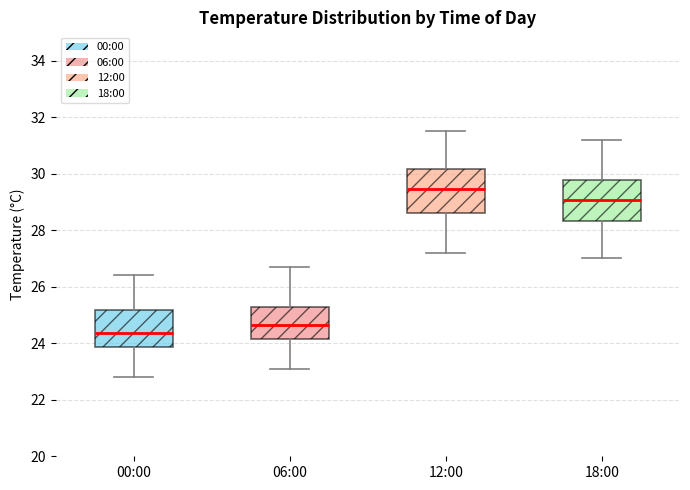

Where is the upper edge of the box for 06:00 on the y-axis? The values are not printed on the chart, so give them approximately, as read against the axis.

25.2